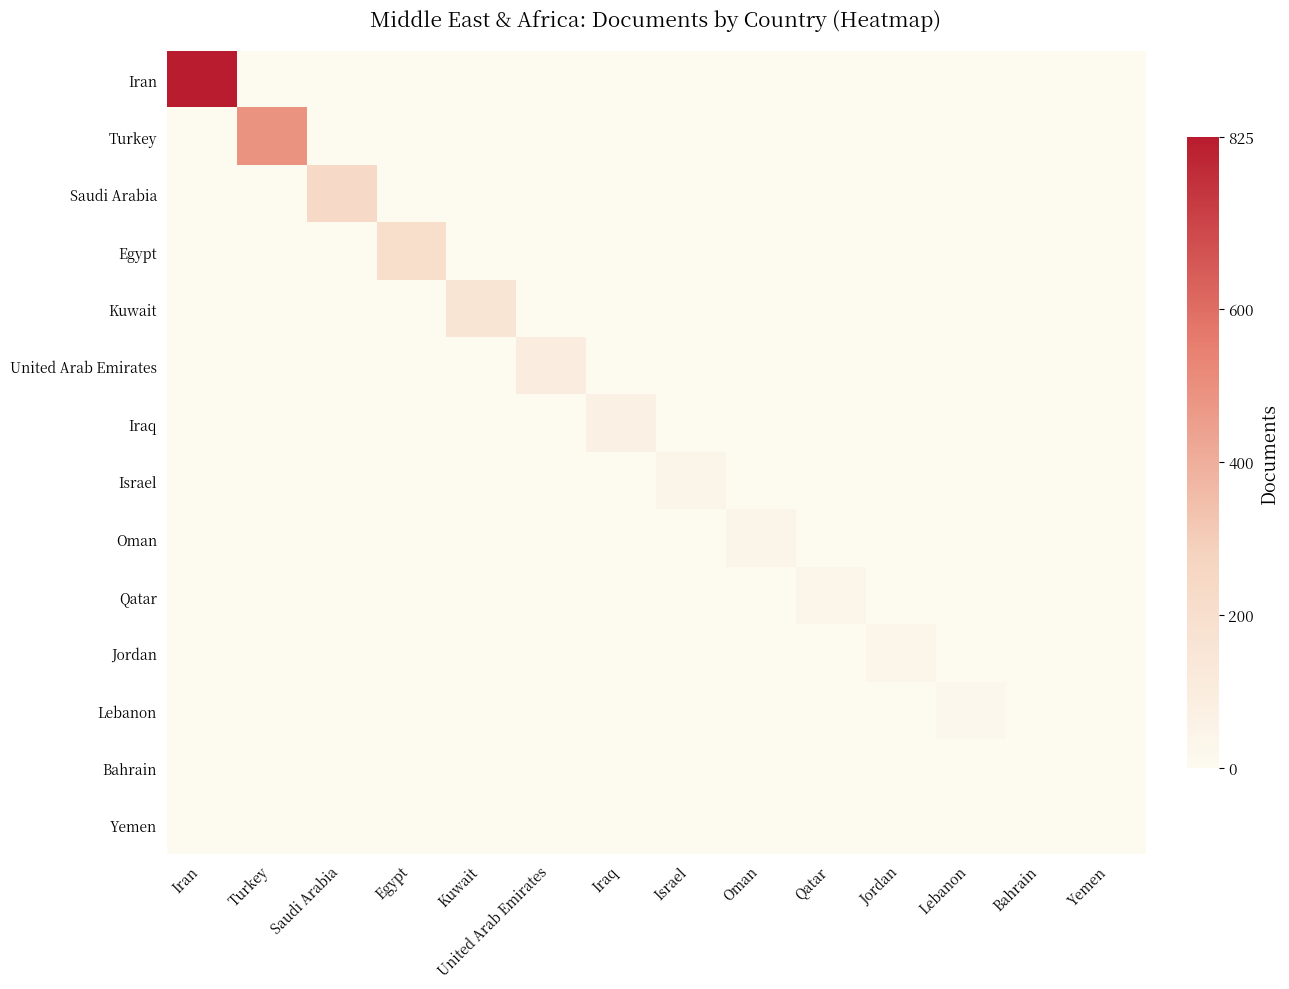

Rank the series at Lebanon from highest to lowest value.

Lebanon, Iran, Turkey, Saudi Arabia, Egypt, Kuwait, United Arab Emirates, Iraq, Israel, Oman, Qatar, Jordan, Bahrain, Yemen